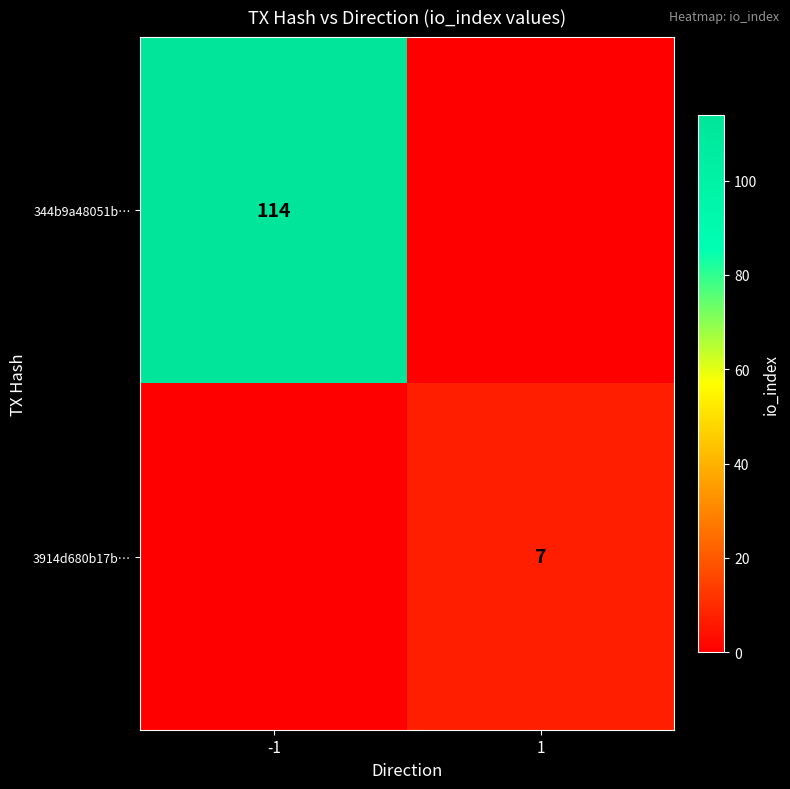

The 344b9a48051b… series shows 203 at -1. True or false?

False